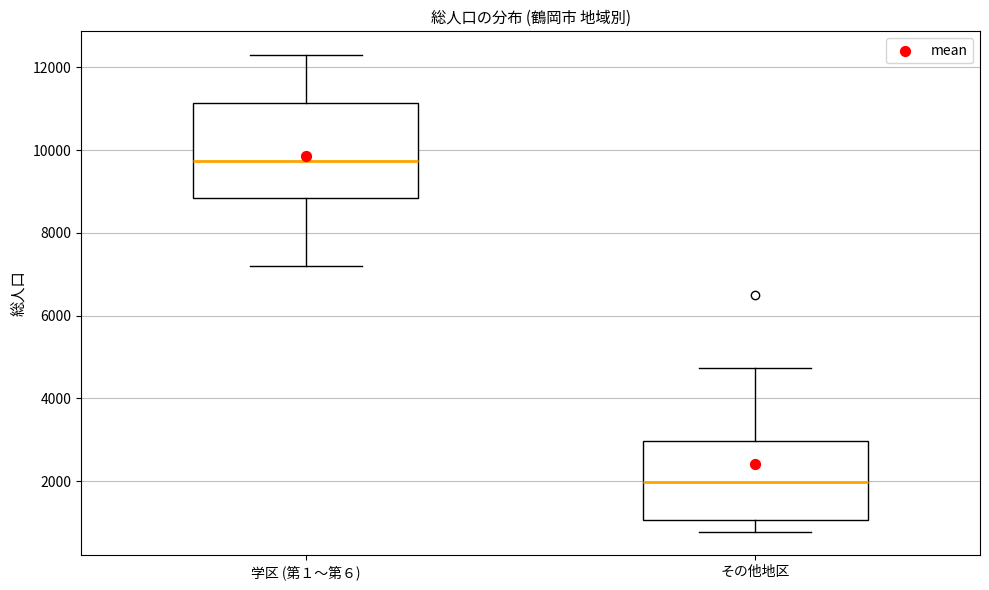

Reading left to right, read every box against the y-axis: the position of its median line, the range the box covers, and the ends of its whiskers. The values are not printed on the chart, so give them approximately, as read against the axis.

学区 (第１〜第６): median 9800, box 8800 to 11200, whiskers 7200 to 12200
その他地区: median 2000, box 1000 to 3000, whiskers 800 to 4800